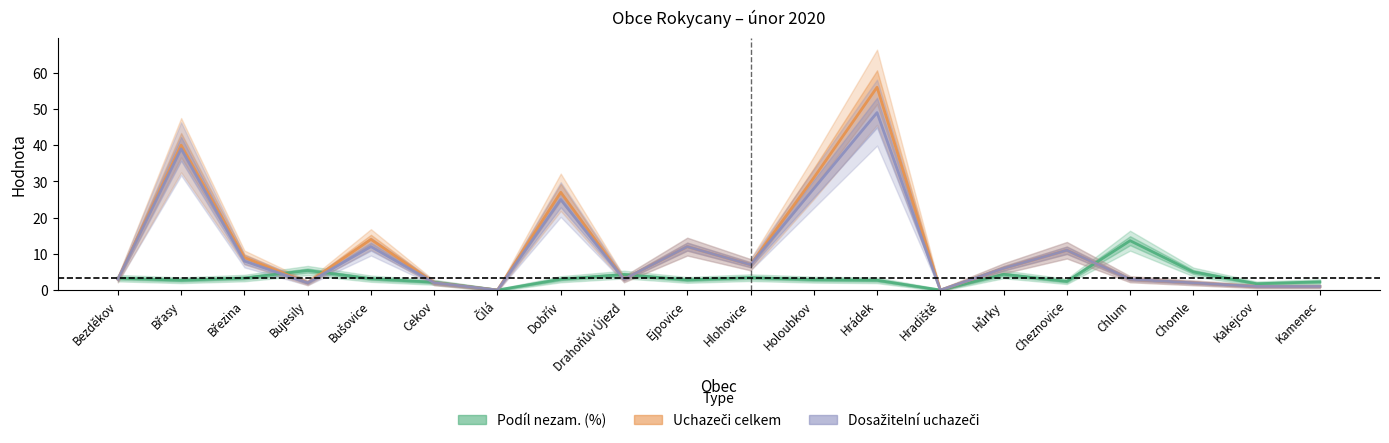

The value of Dosažitelní uchazeči at Čilá is 0.0. True or false?

True